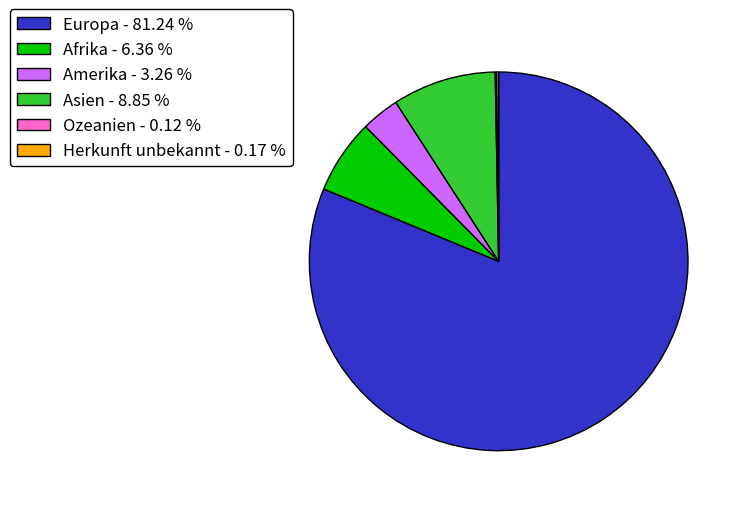

Is the sum of Afrika - 6.36 % and Europa - 81.24 % greater than half?

Yes